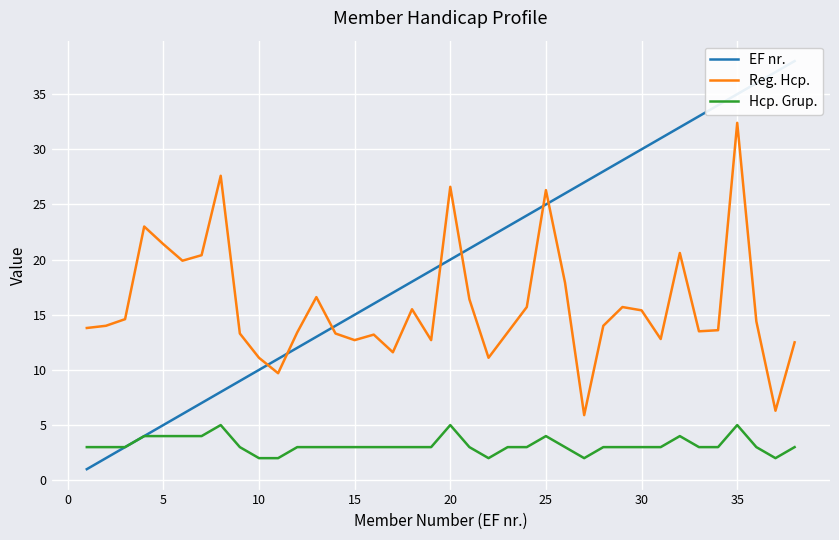

True or false: EF nr. and Hcp. Grup. intersect in this chart.

False